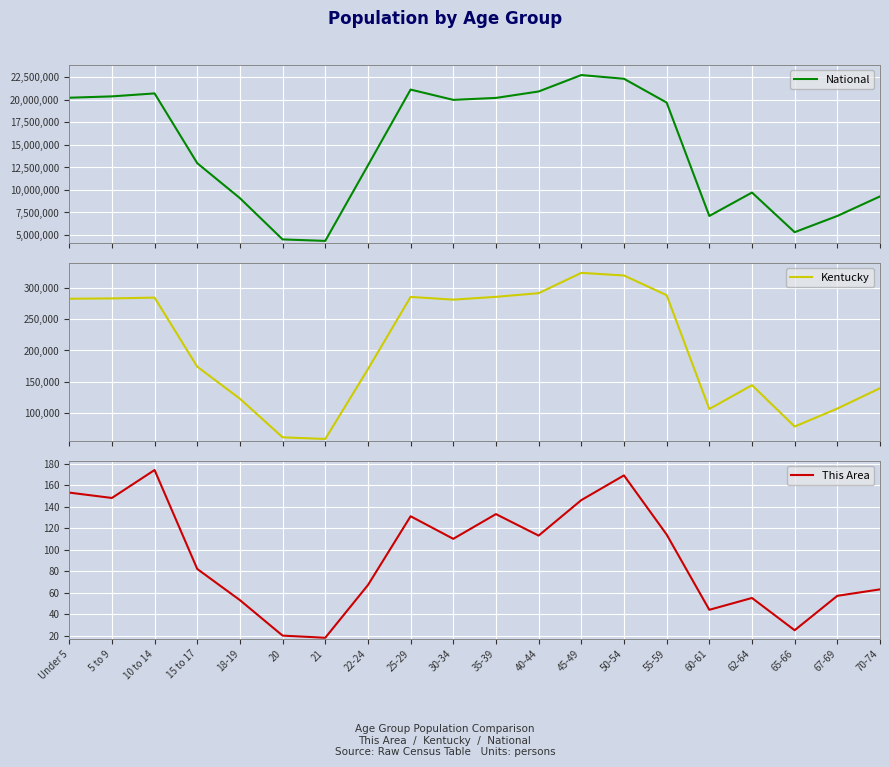

Is the value of Kentucky at 70-74 greater than the value of National at 50-54?

No